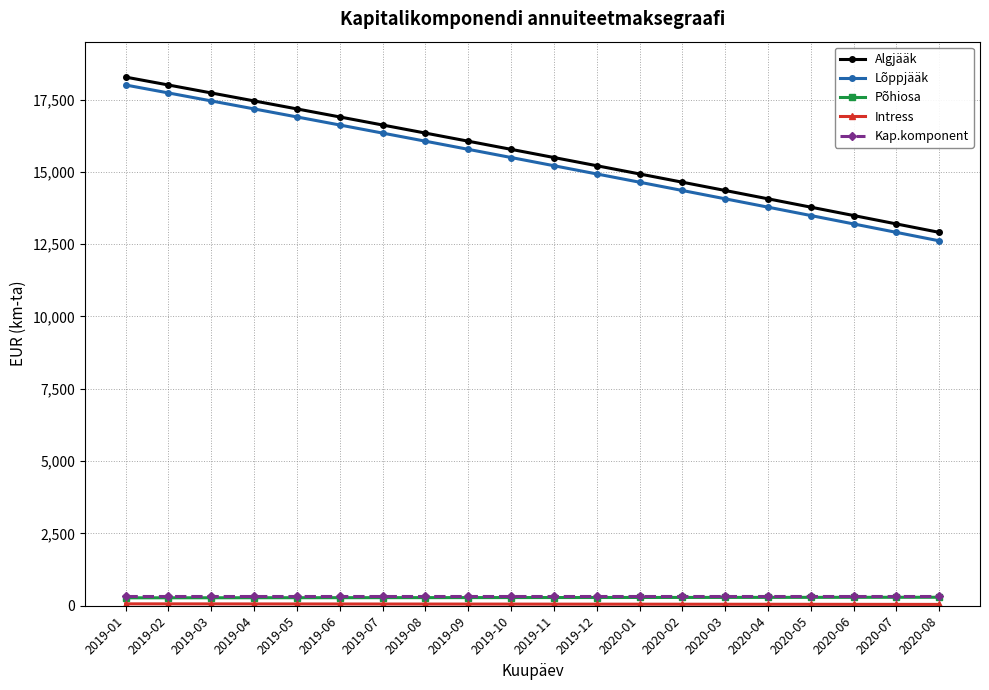

Is this an area chart (filled region under the line)?

No